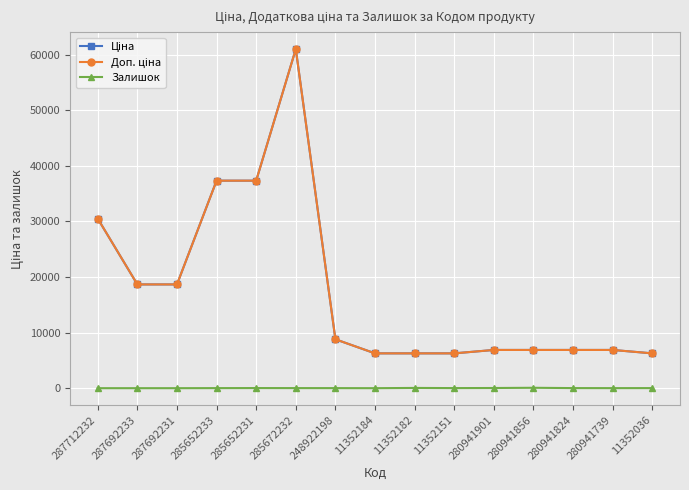

Between 248922198 and 280941739, which series saw the biggest shift?

Ціна